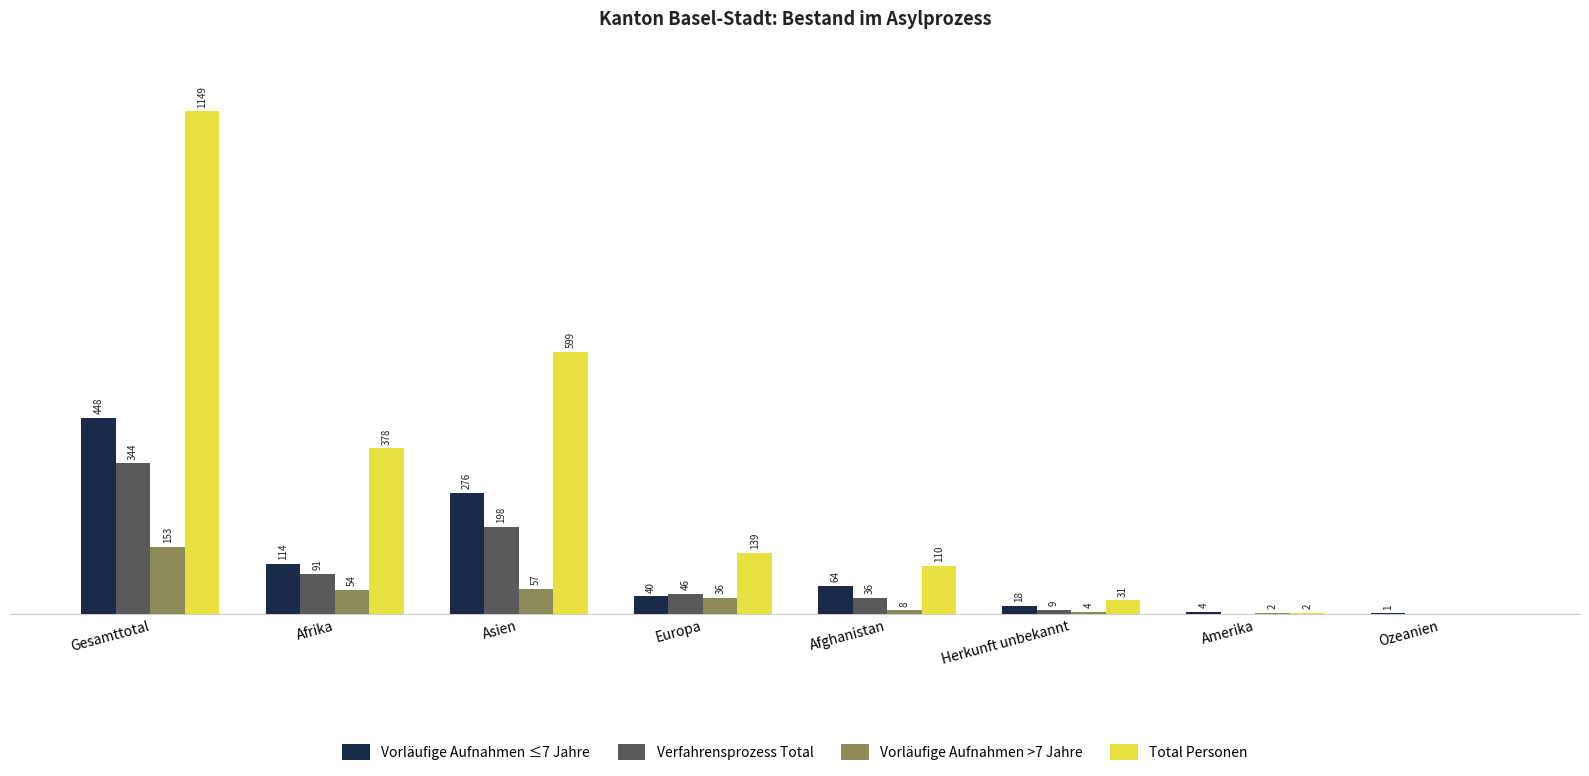

Where does the Total Personen series first go above 139?

Gesamttotal